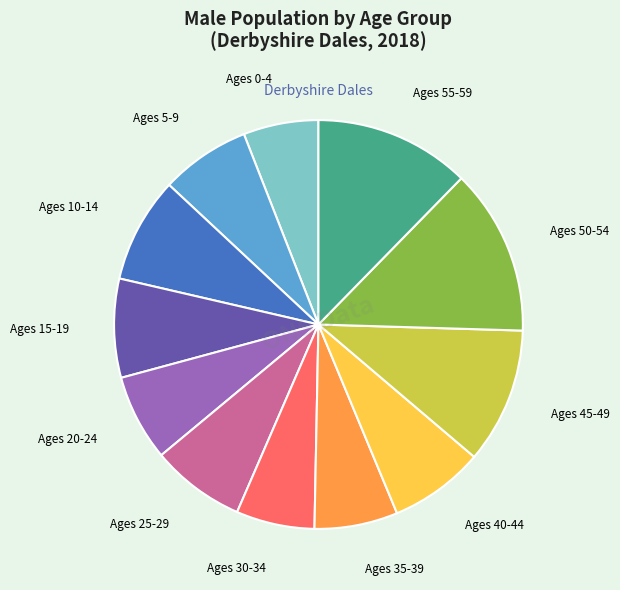

Is there a majority slice in this chart?

No